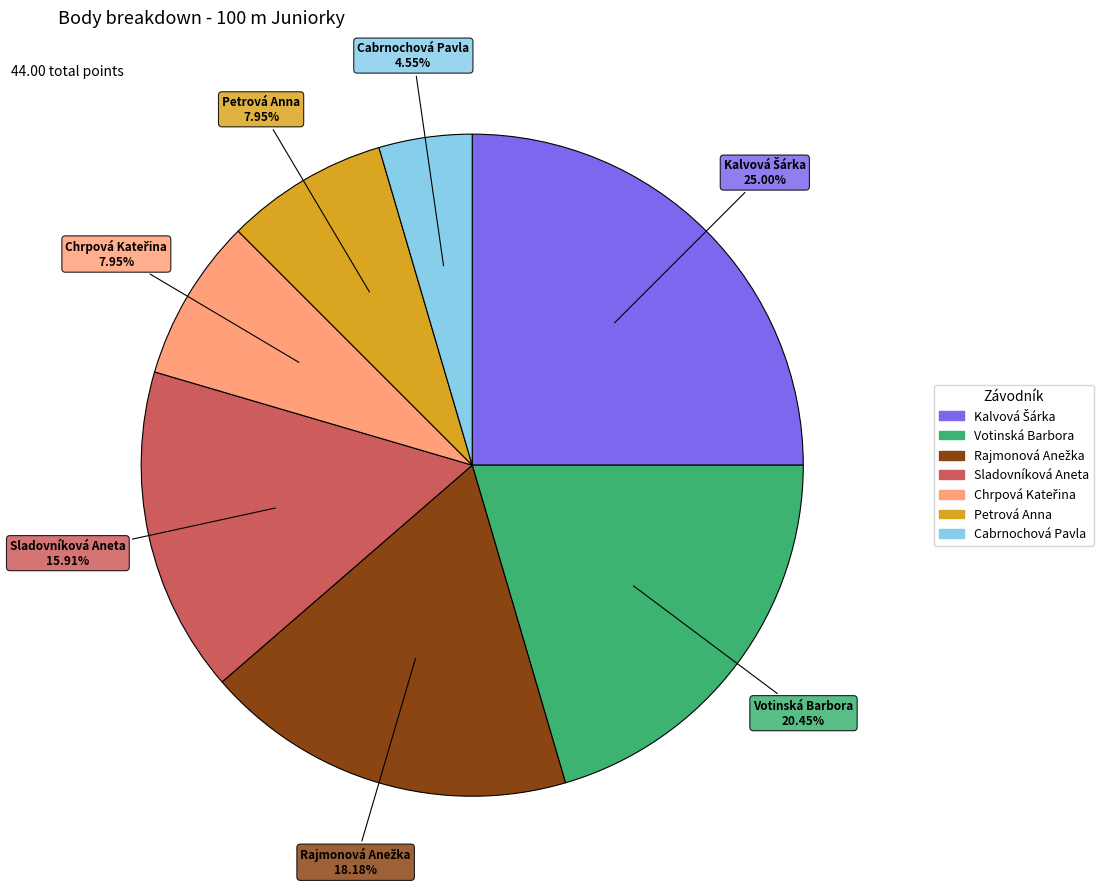

Between Votinská Barbora and Cabrnochová Pavla, which is larger?

Votinská Barbora